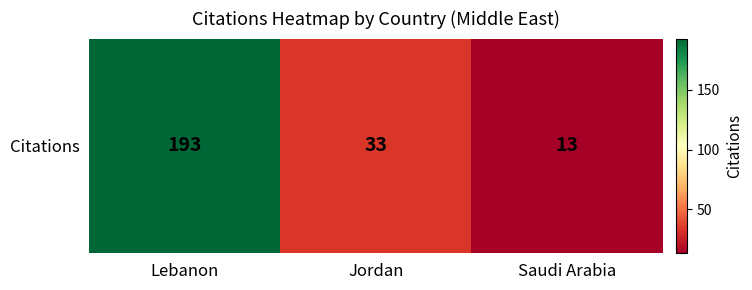

Which has a higher value, Saudi Arabia or Jordan?

Jordan